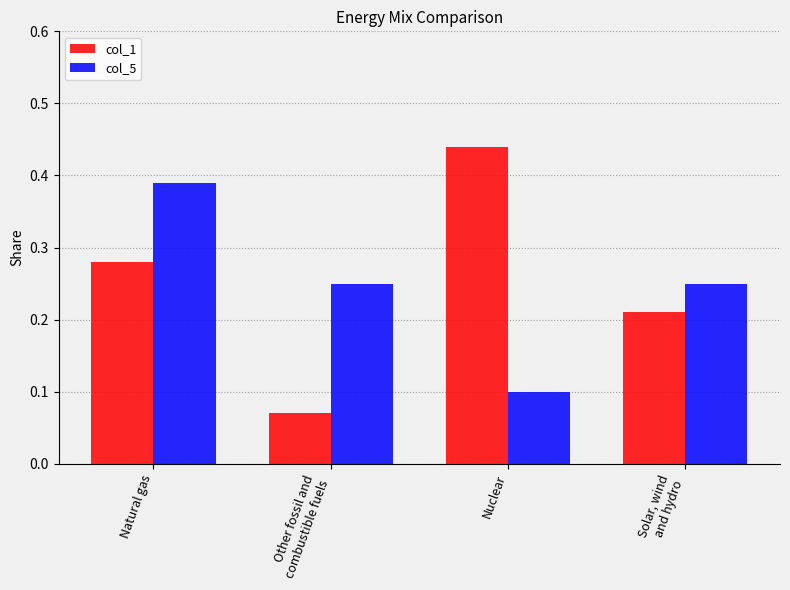

Count the number of data series in this chart.

2